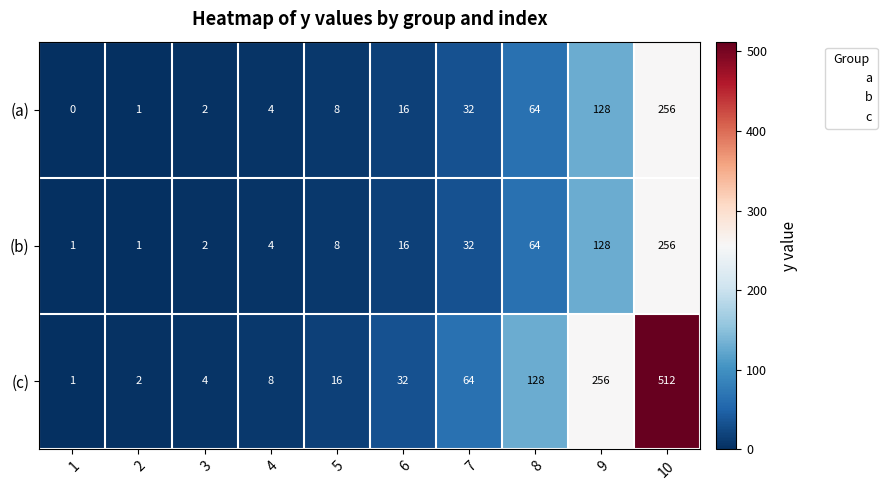

What is the sum of all (b) values?

512